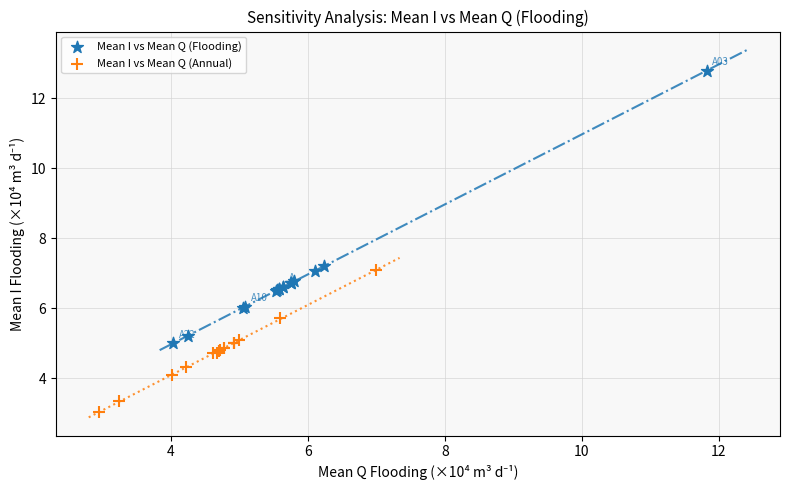

Which series contains the highest Y value?

Mean I vs Mean Q (Flooding)